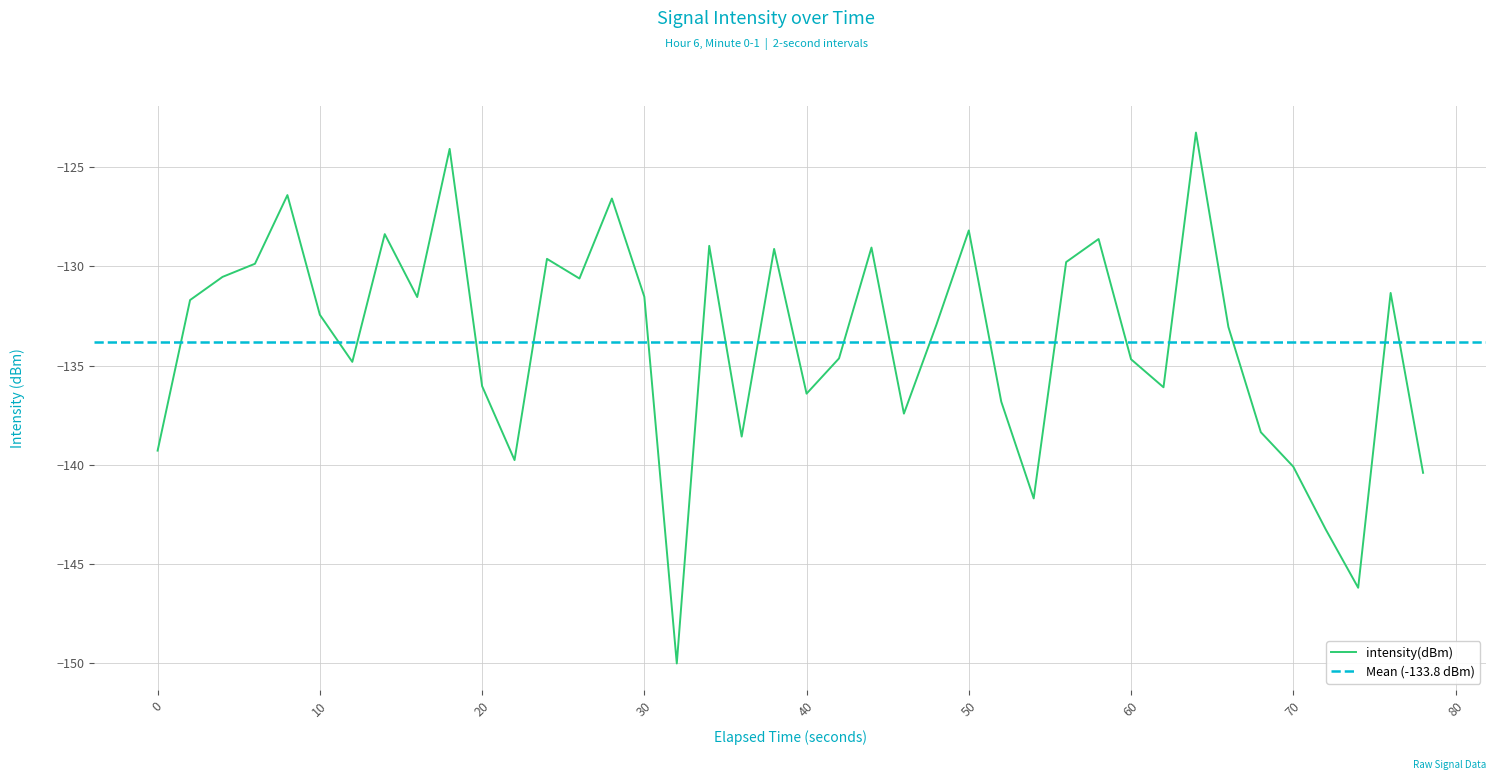

What is the maximum value for intensity(dBm)?

-123.3